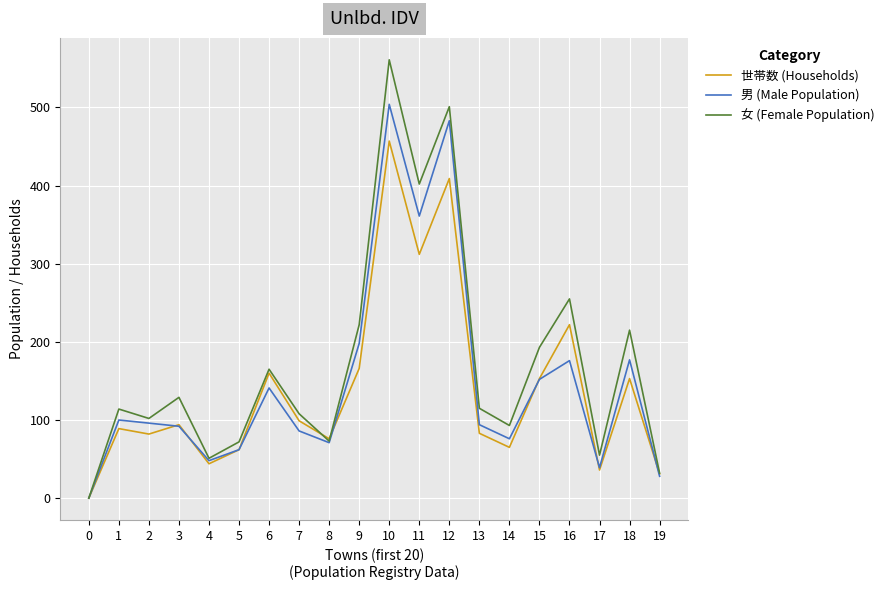

The value of 女 (Female Population) at 4 is 51. True or false?

True